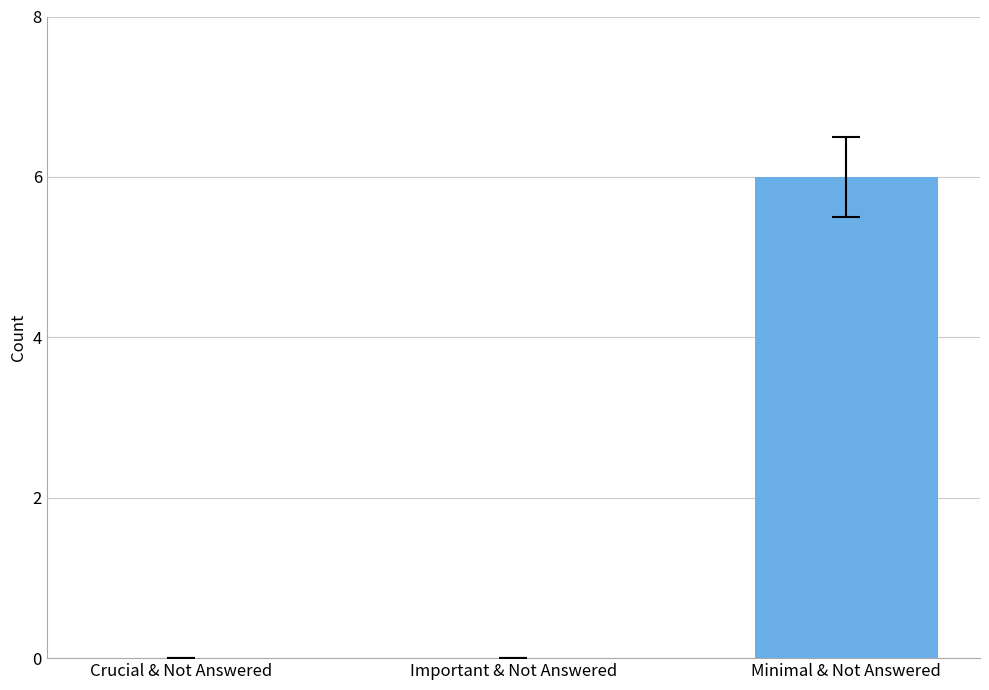

Are the bars grouped side by side (vs. stacked)?

No